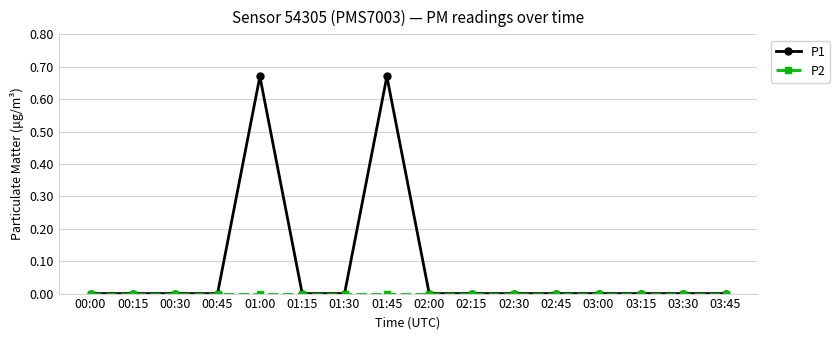

What is the label of the 15th point from the right?

00:15